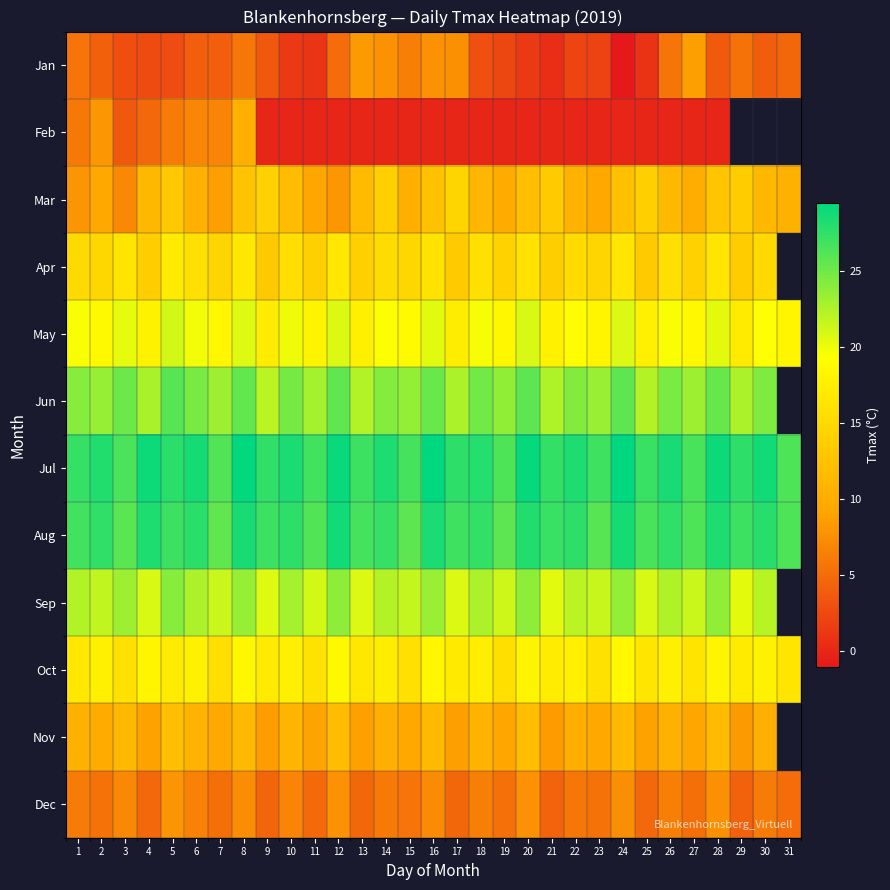

How many values in the Dec series exceed 5?

23